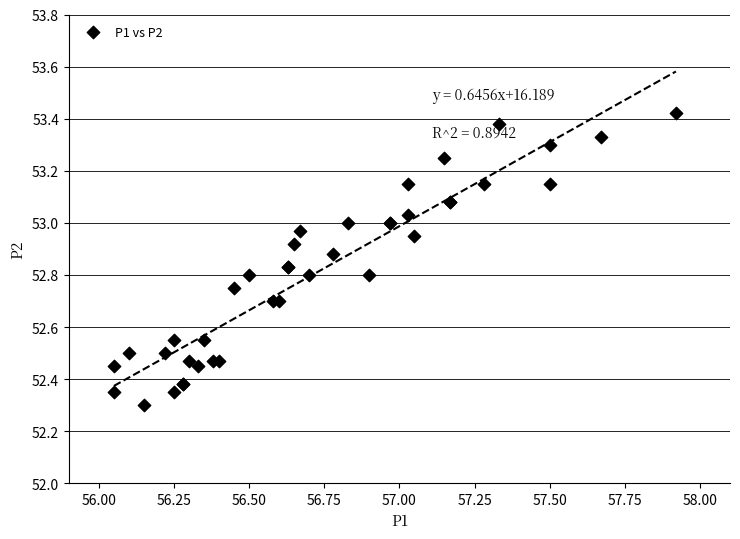

What Y value in the scatter plot is closest to 52?

52.3